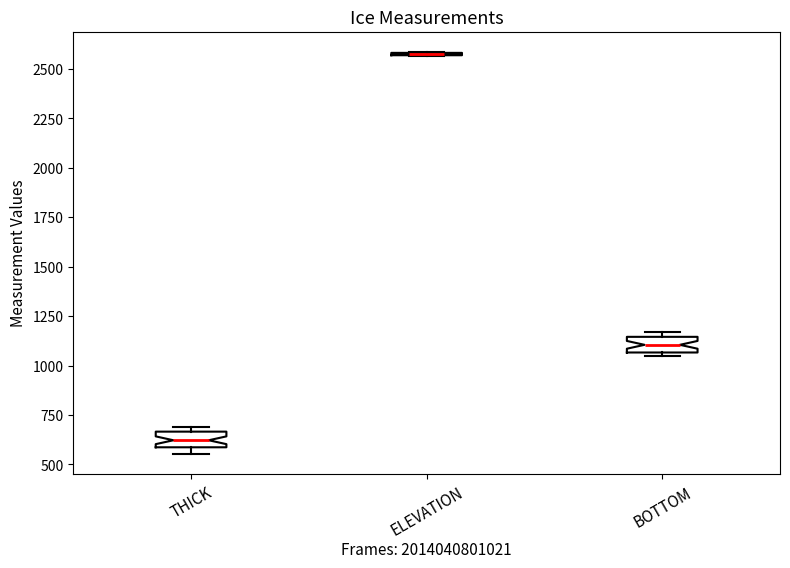

Where is the lower edge of the box for THICK on the y-axis? The values are not printed on the chart, so give them approximately, as read against the axis.

600